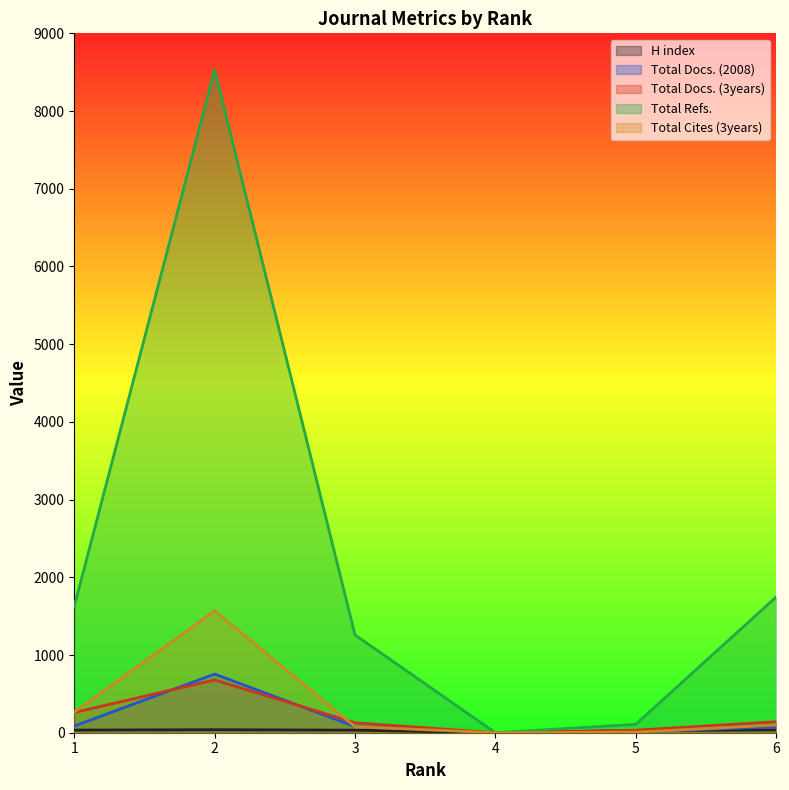

Reading right to left, transcribe all the data shown in this chart.

H index: 6=36	5=28	4=0	3=33	2=39	1=34
Total Docs. (2008): 6=77	5=9	4=0	3=79	2=755	1=86
Total Docs. (3years): 6=141	5=33	4=0	3=128	2=680	1=260
Total Refs.: 6=1746	5=108	4=0	3=1258	2=8529	1=1627
Total Cites (3years): 6=99	5=7	4=0	3=77	2=1570	1=265